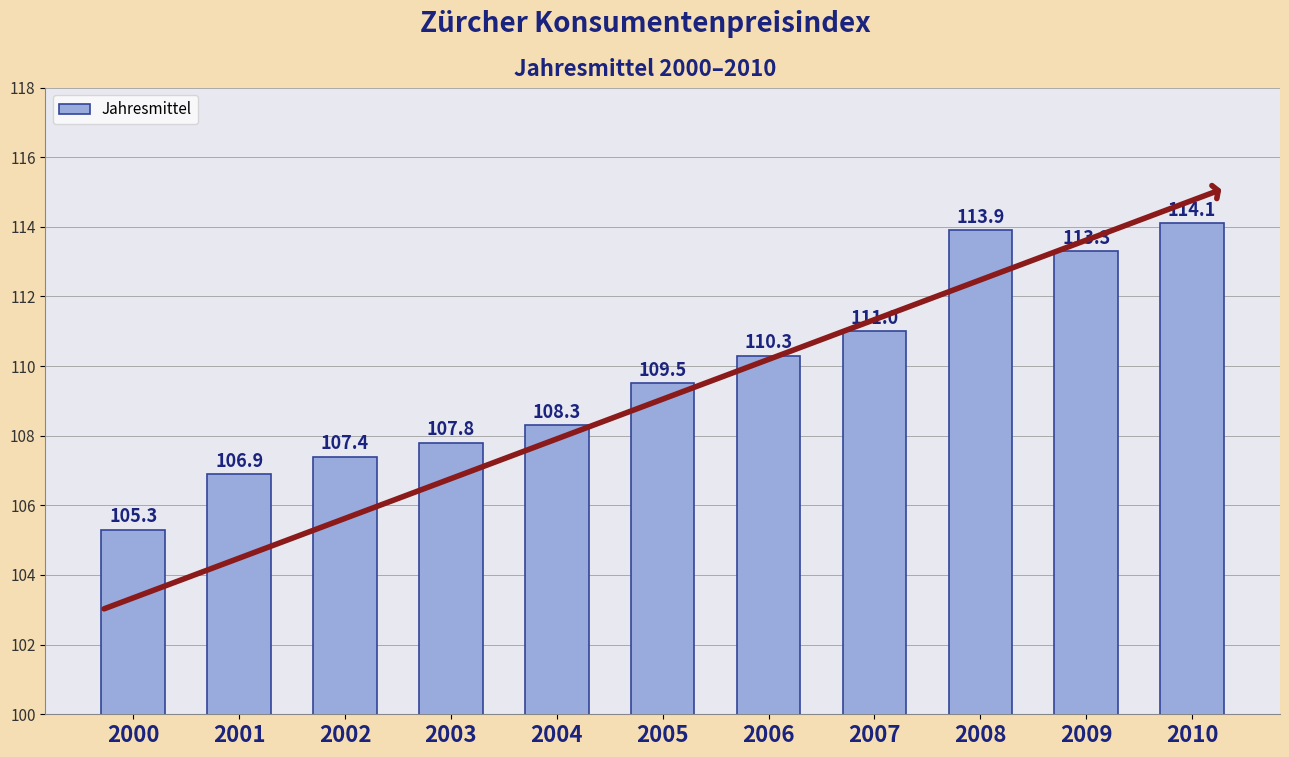

What is the difference between the maximum and minimum values?

8.8